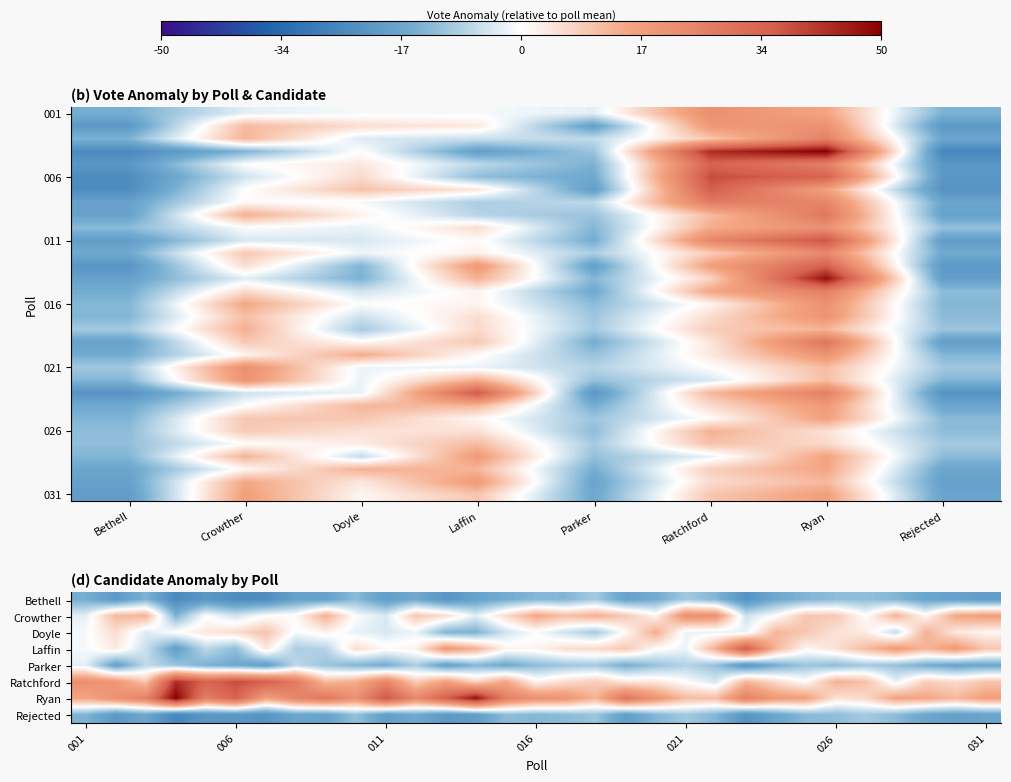

Is it true that 021 equals -10.4 at Parker?

False